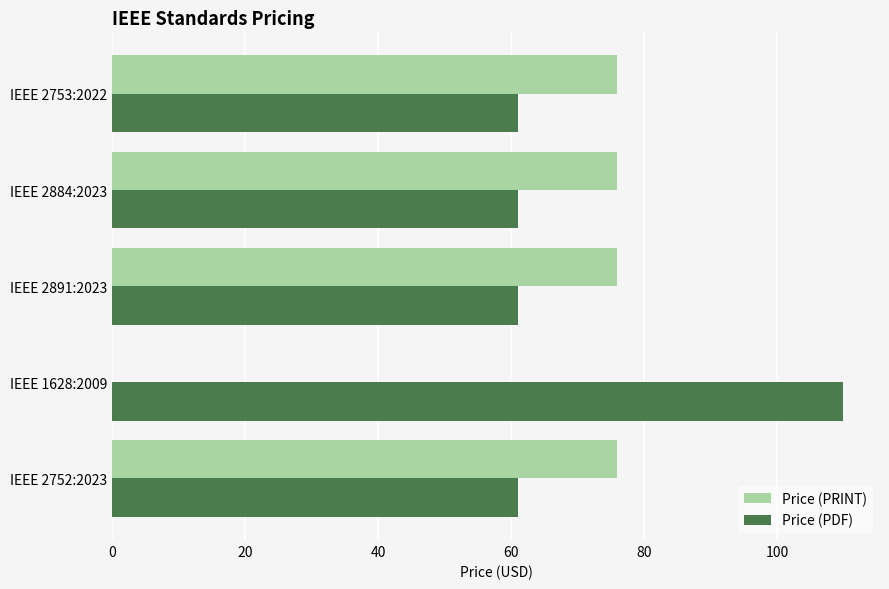

Between IEEE 1628:2009 and IEEE 2884:2023, which series saw the biggest shift?

Price (PRINT)